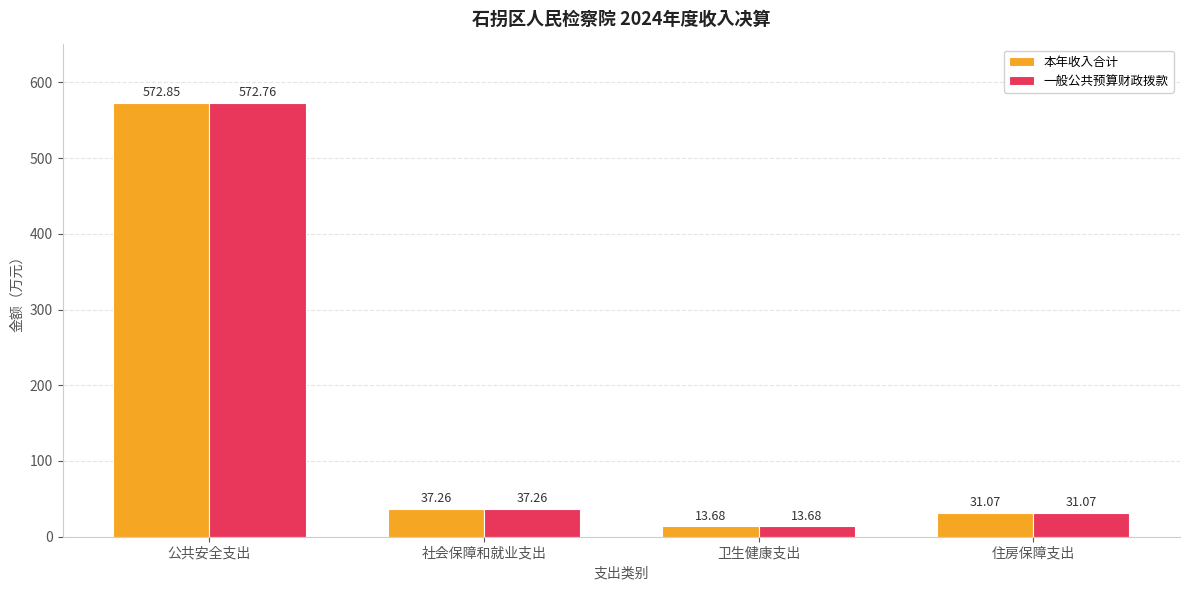

Rank the categories by 本年收入合计 value from lowest to highest.

卫生健康支出, 住房保障支出, 社会保障和就业支出, 公共安全支出